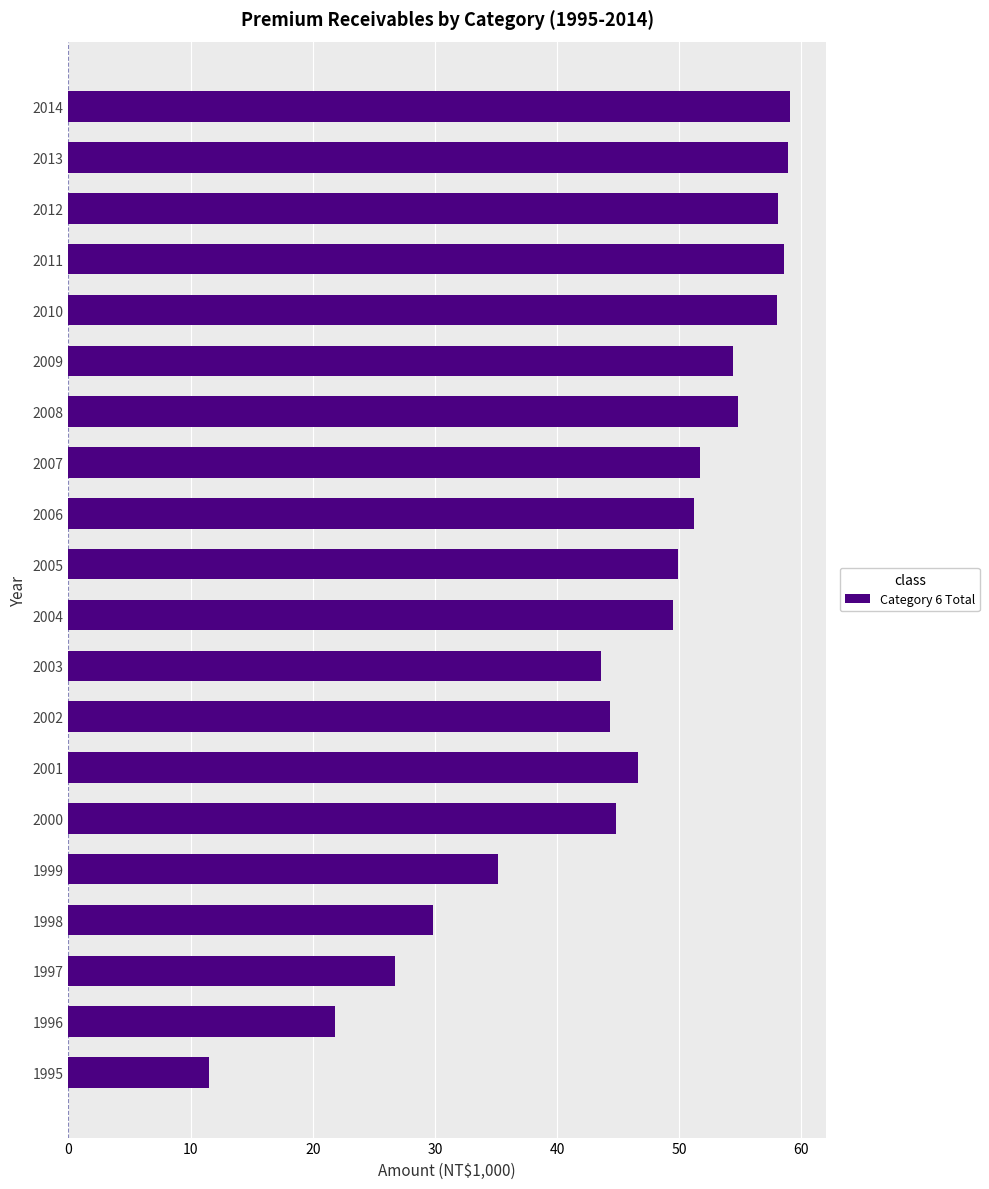

What is the average value?

45.4